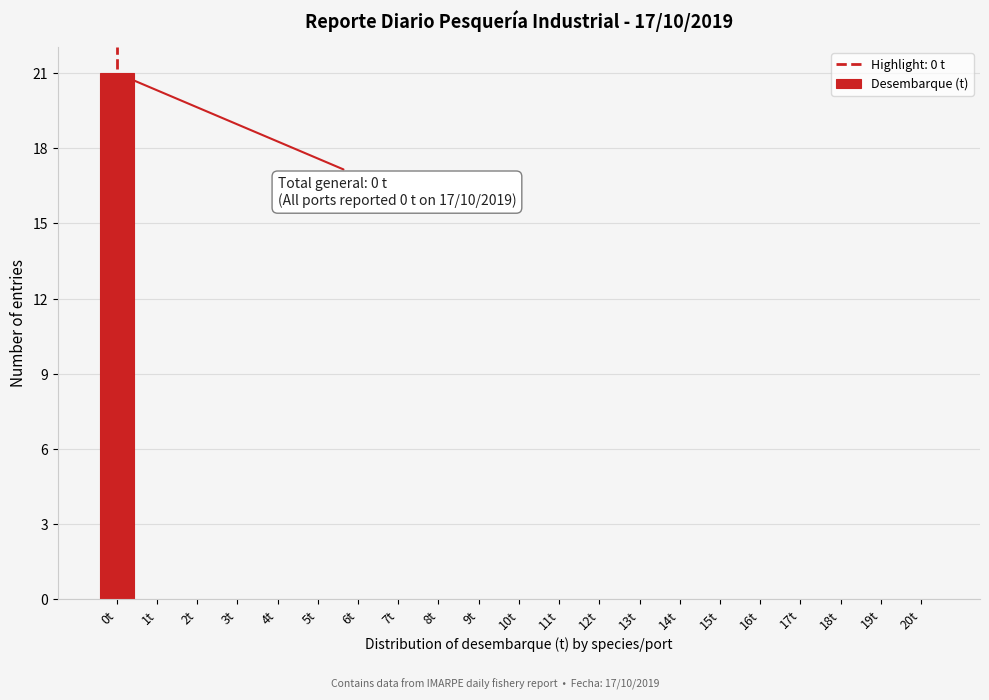

Reading right to left, extract all data points from this chart.

20t=0	19t=0	18t=0	17t=0	16t=0	15t=0	14t=0	13t=0	12t=0	11t=0	10t=0	9t=0	8t=0	7t=0	6t=0	5t=0	4t=0	3t=0	2t=0	1t=0	0t=21